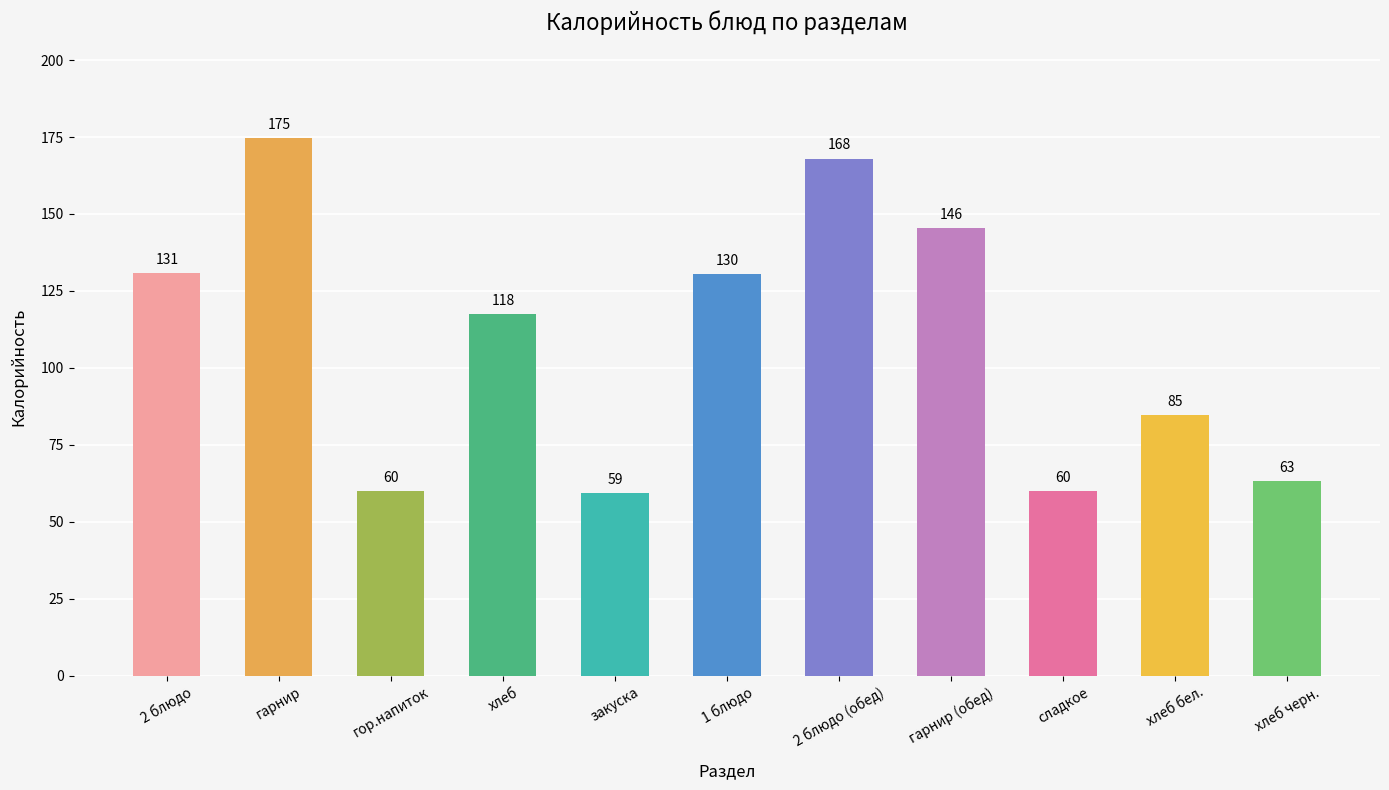

What is the sum of all values?

1194.0